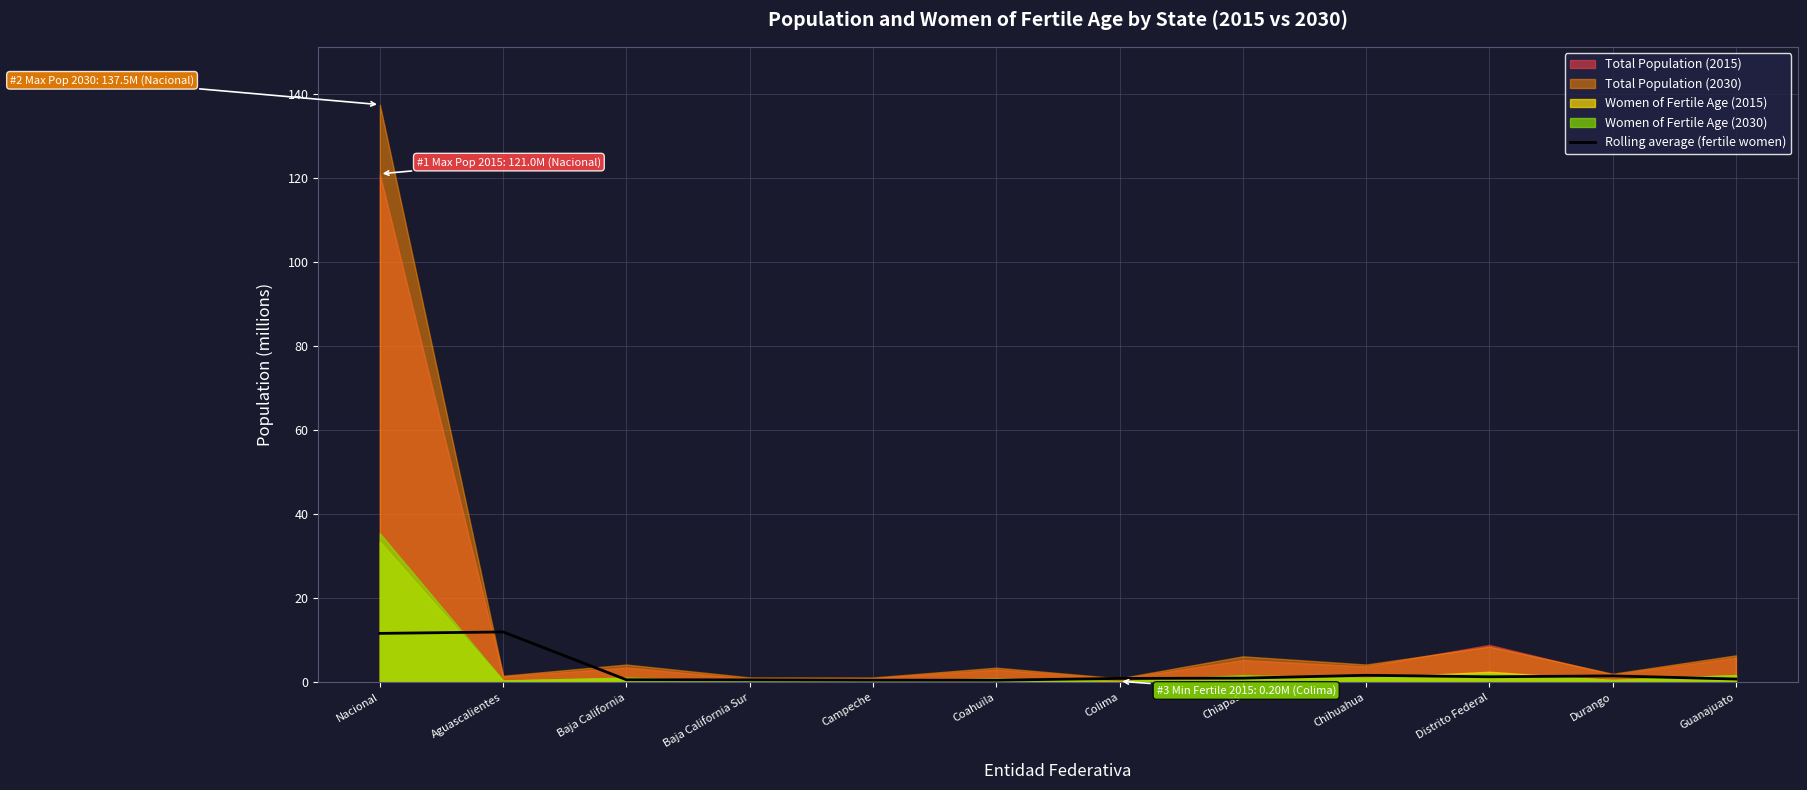

Where is the data nearest to the value 6?

Chihuahua